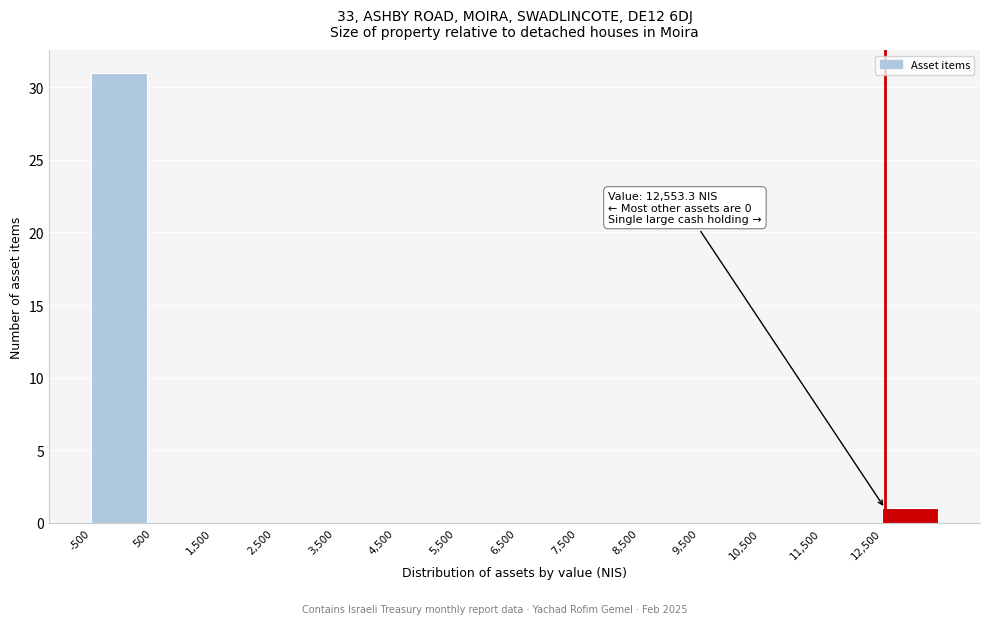

Over which range of the x-axis is the bar tallest?

-500 to 500